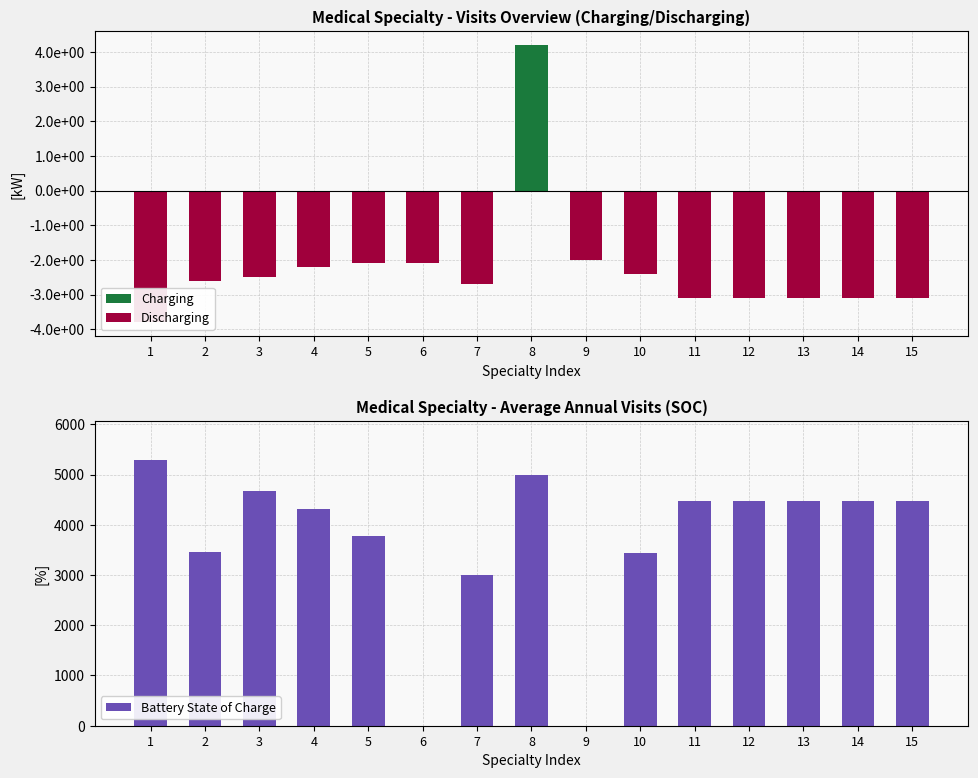

How many bars are there in total?

45